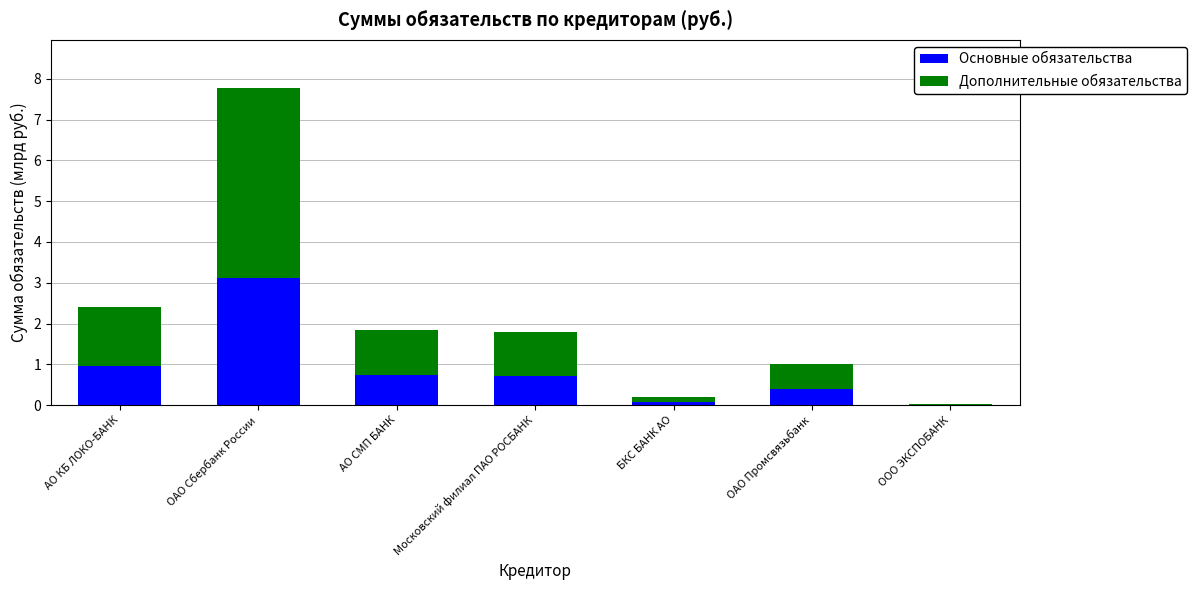

At which label does Основные обязательства reach its peak?

ОАО Сбербанк России